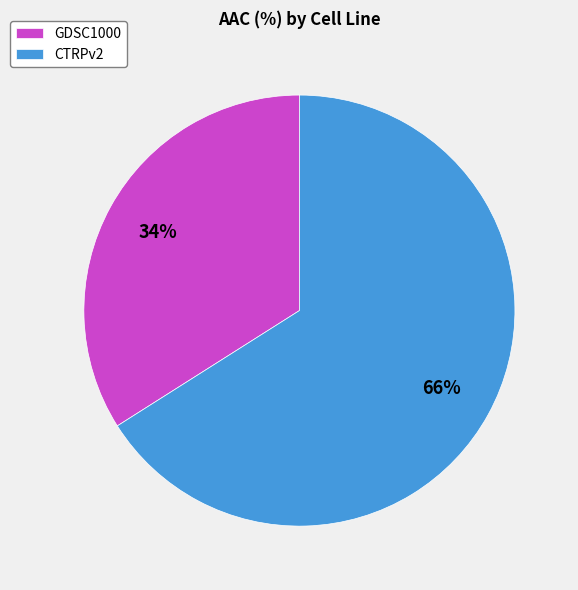

Which slice is the largest?

CTRPv2